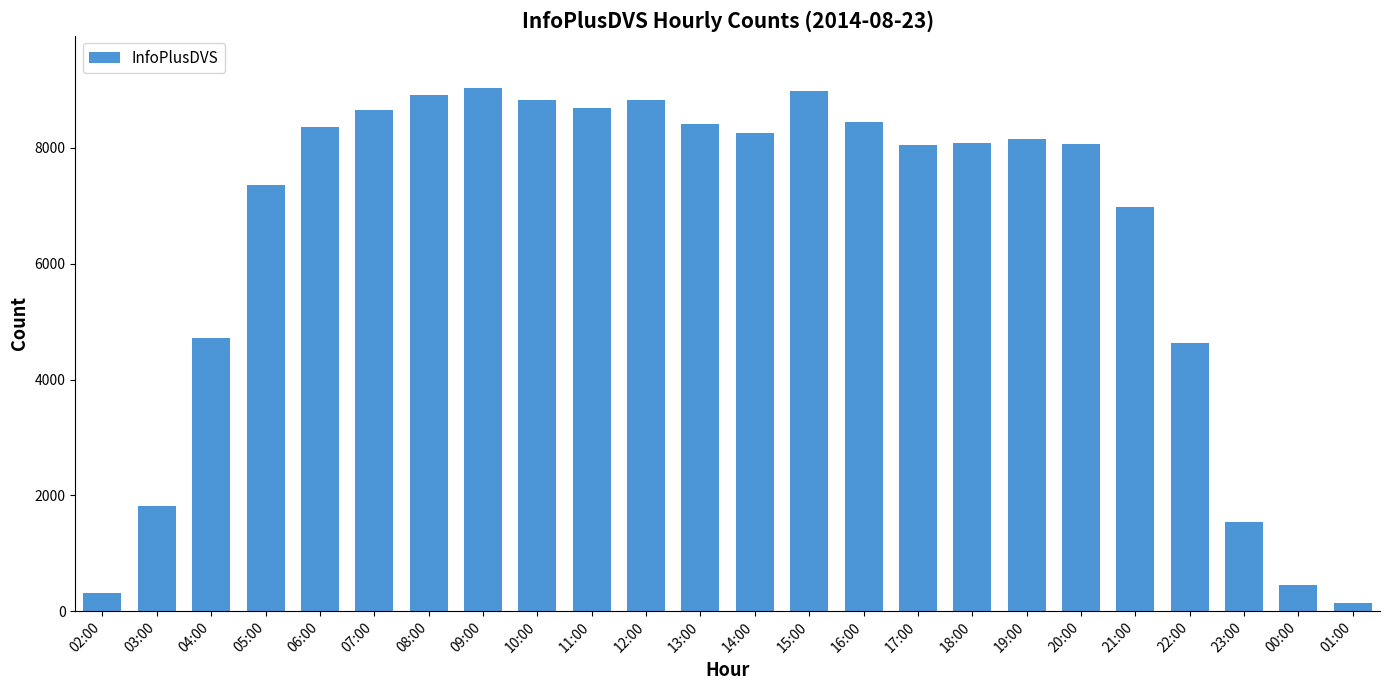

Read the value at 21:00.

6978